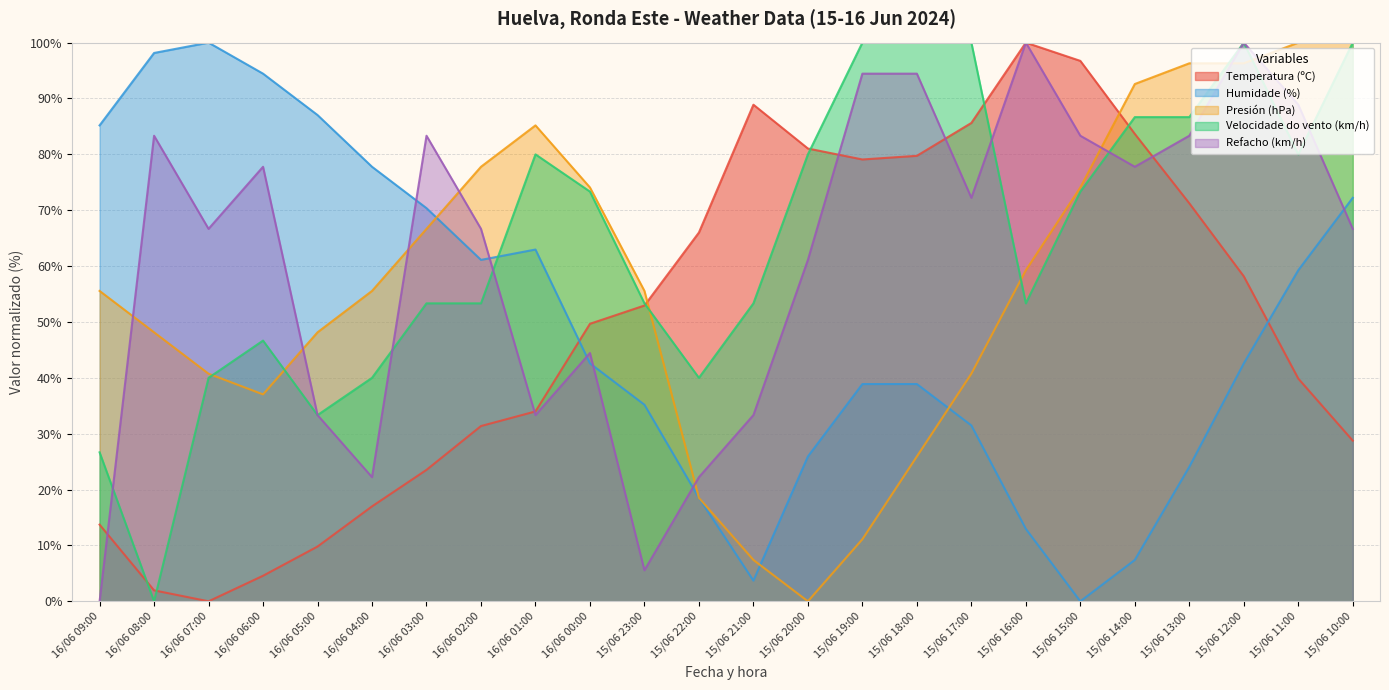

After their last crossing, which series has the higher values: Temperatura (ºC) or Refacho (km/h)?

Refacho (km/h)